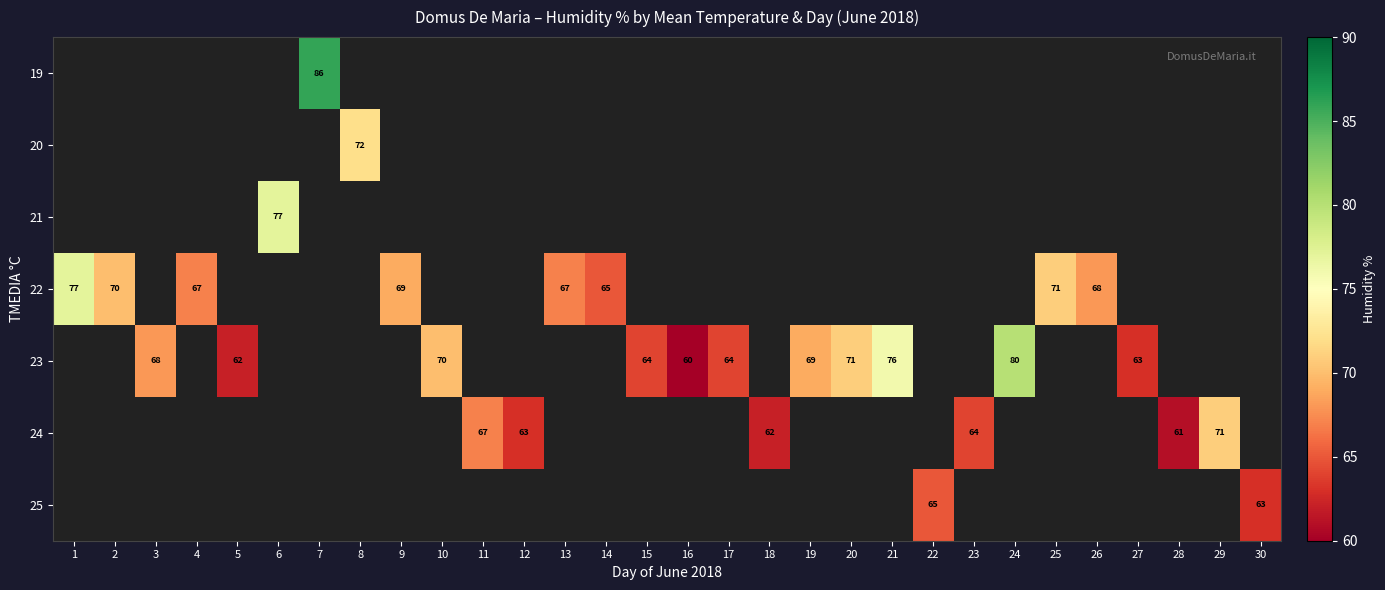

True or false: 23 has a value of 109 at 19.

False